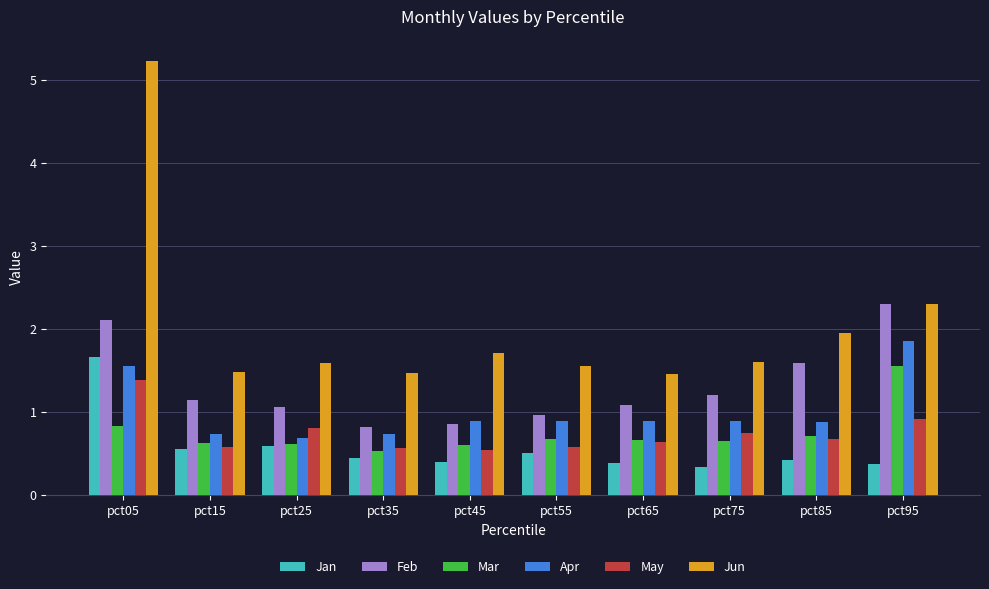

The value of Feb at pct35 is 0.8. True or false?

True